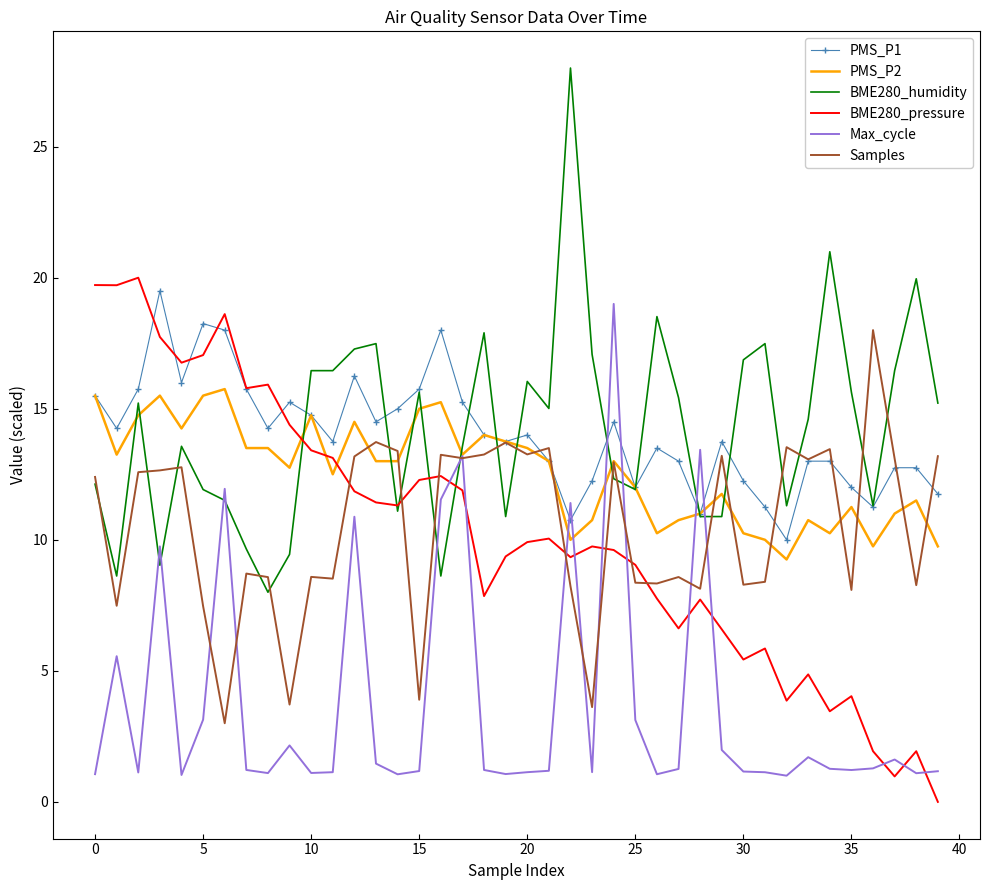

What is the maximum value shown in the chart?

28.0